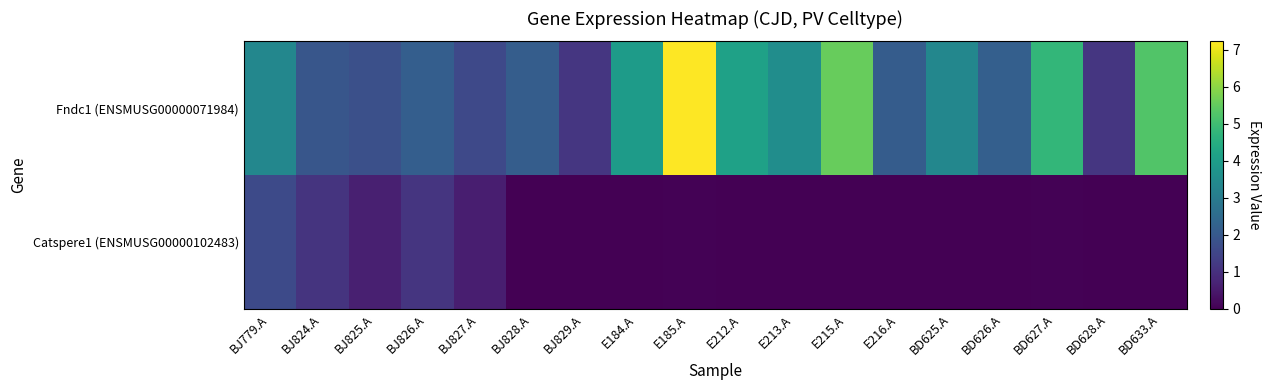

At which category does the chart reach its peak across all series?

E185.A